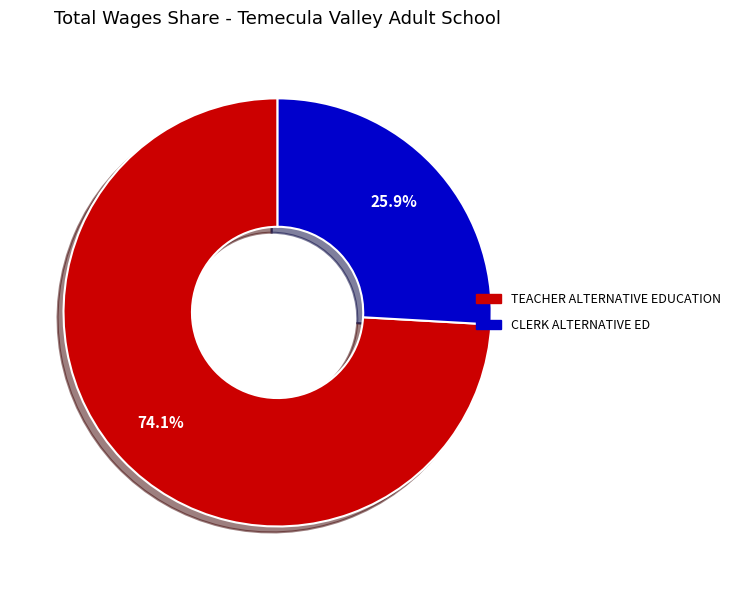

Does any single category account for the majority?

Yes